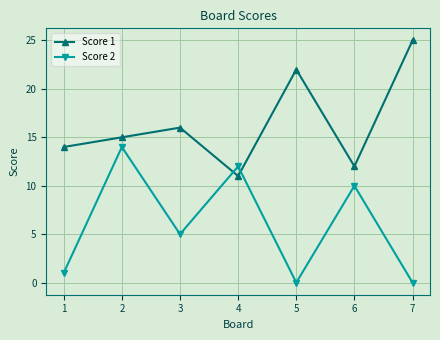

Rank the series by their maximum value, from highest to lowest.

Score 1, Score 2